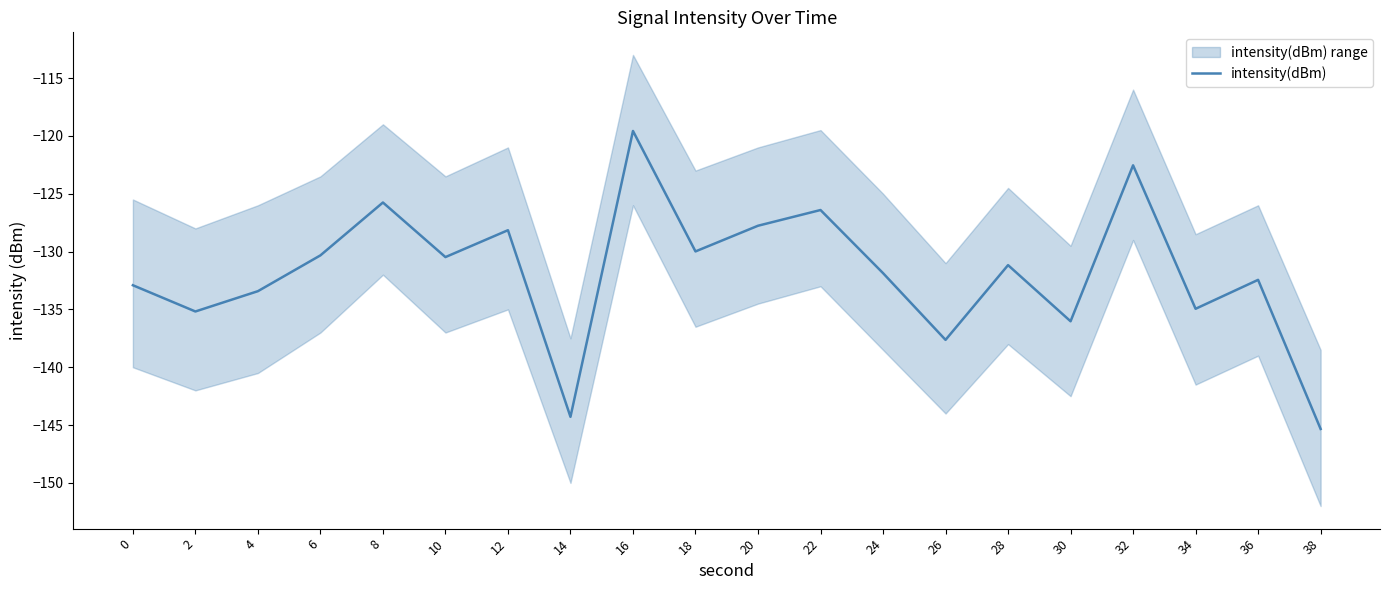

Where is the first local minimum?

2